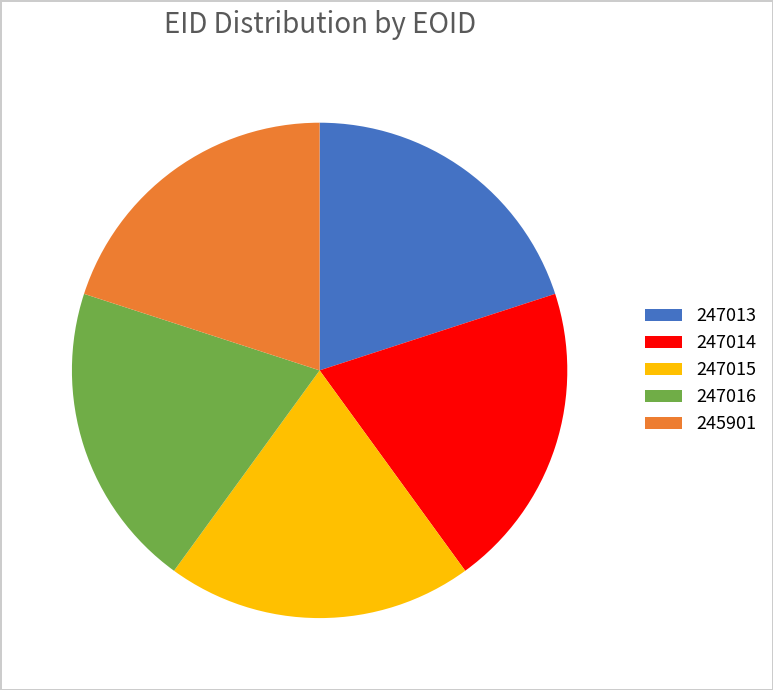

What is the ratio of the value at 247013 to the value at 247016?

1.0